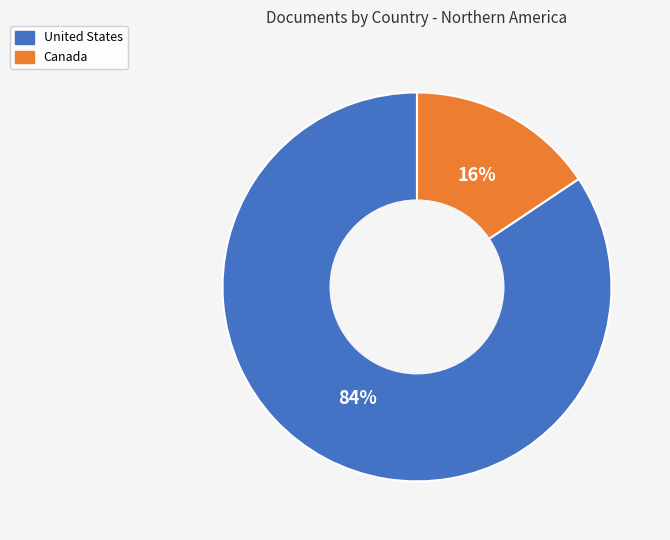

Which has a higher value, United States or Canada?

United States